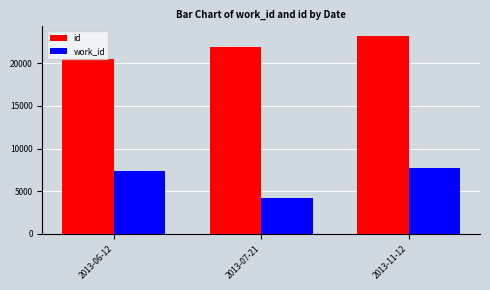

At 2013-11-12, list the series in order from smallest to largest.

work_id, id